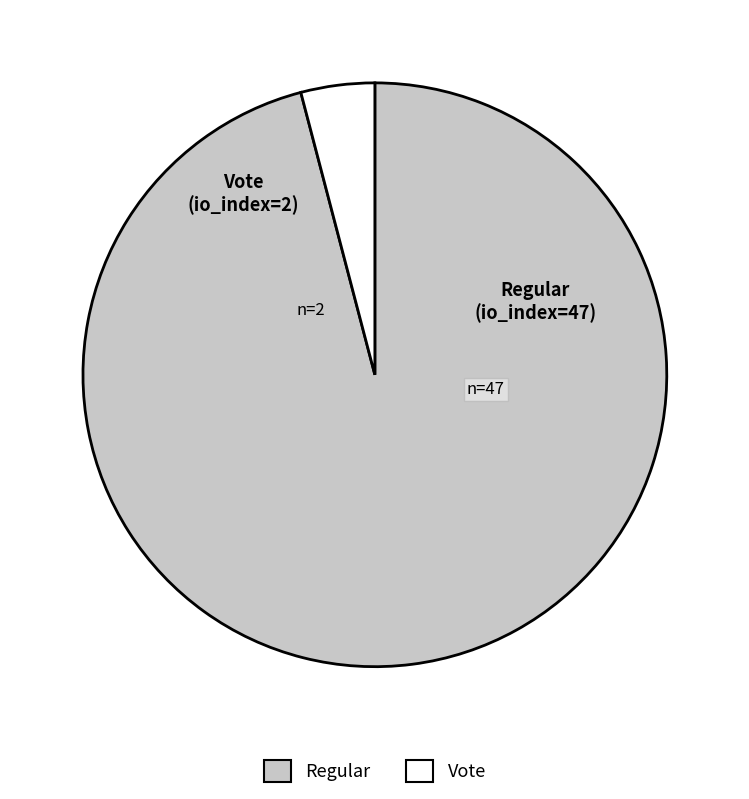

Combined, do Regular and Vote account for over 50%?

Yes